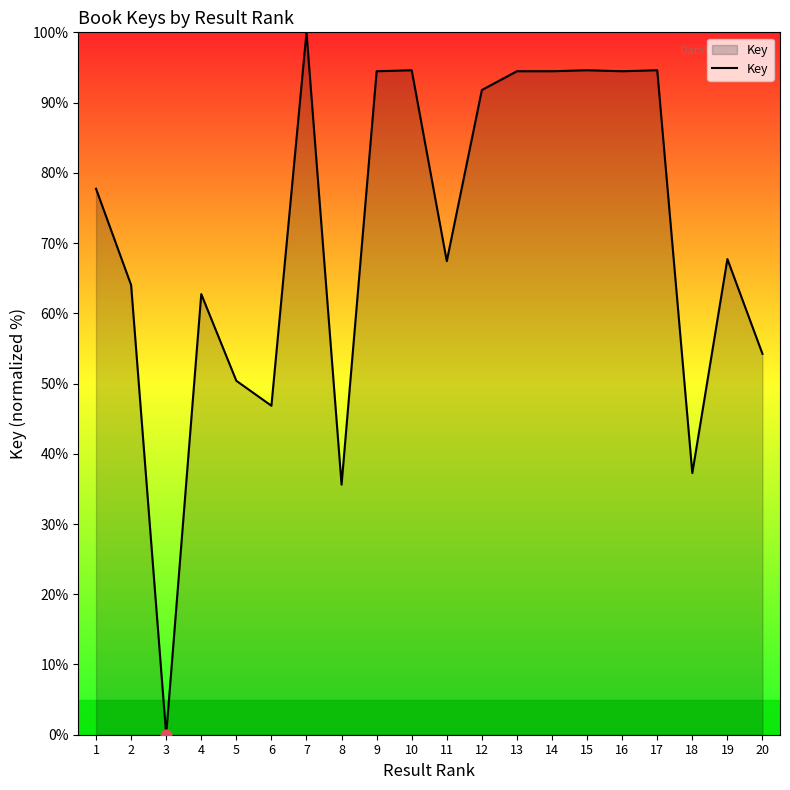

What is the change in value from 19 to 20?

-13.5